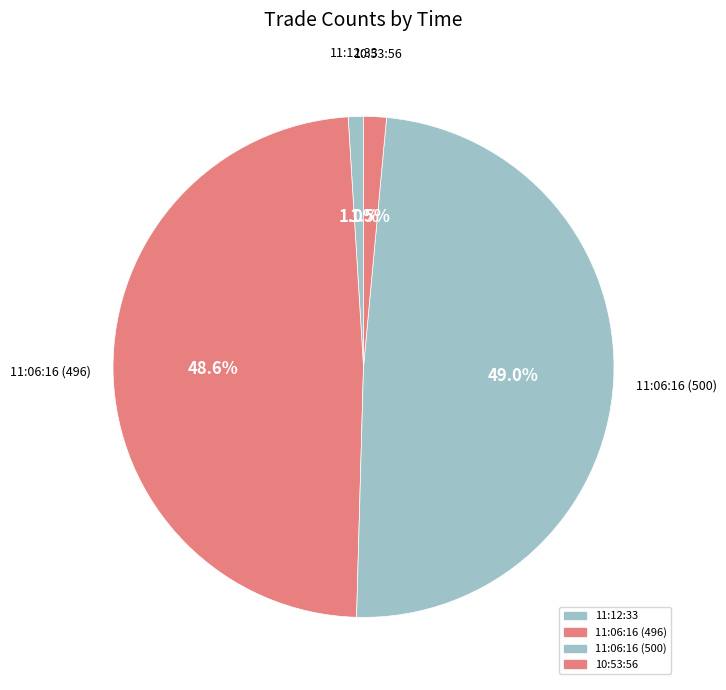

Rank the categories by value from lowest to highest.

11:12:33, 10:53:56, 11:06:16 (496), 11:06:16 (500)